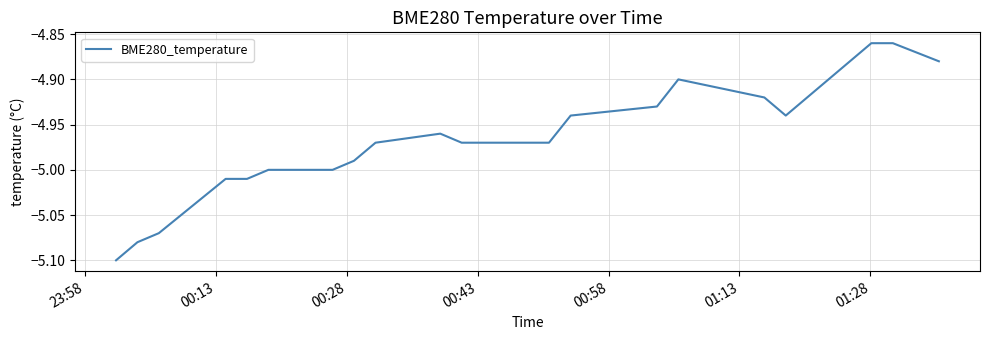

What is the label of the 18th point from the right?

00:28